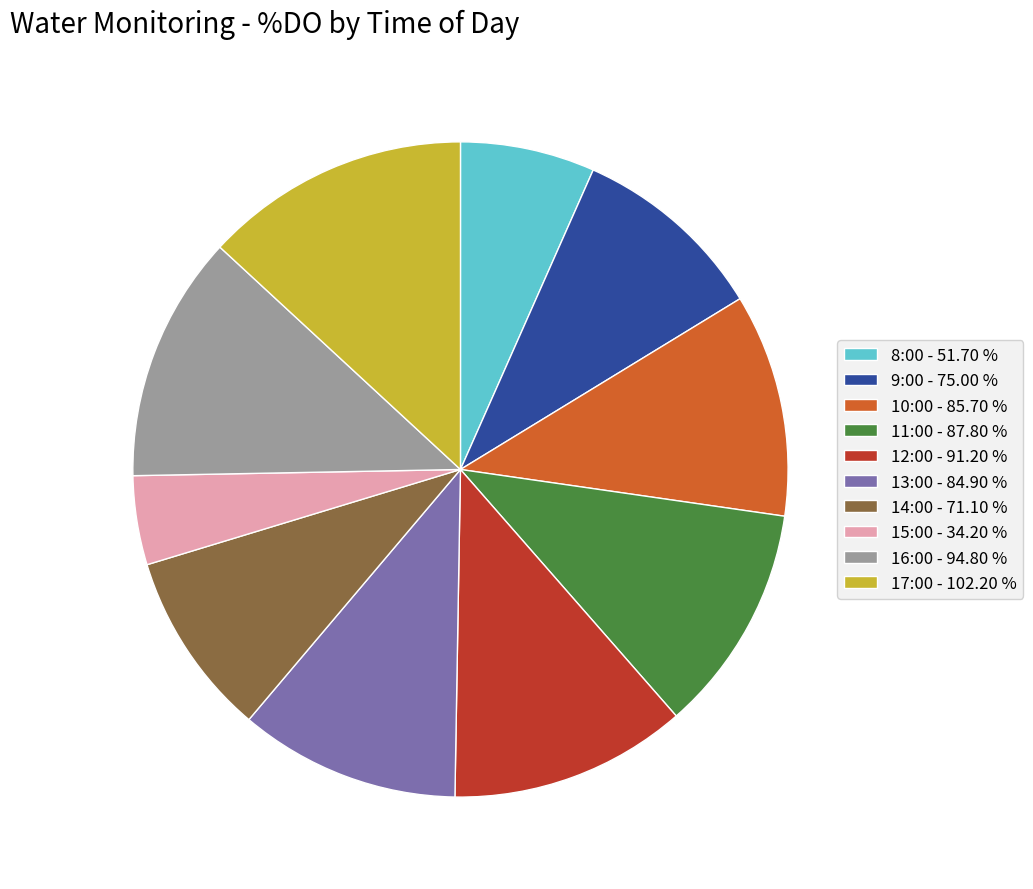

Is the sum of 14:00 - 71.10 % and 17:00 - 102.20 % greater than half?

No